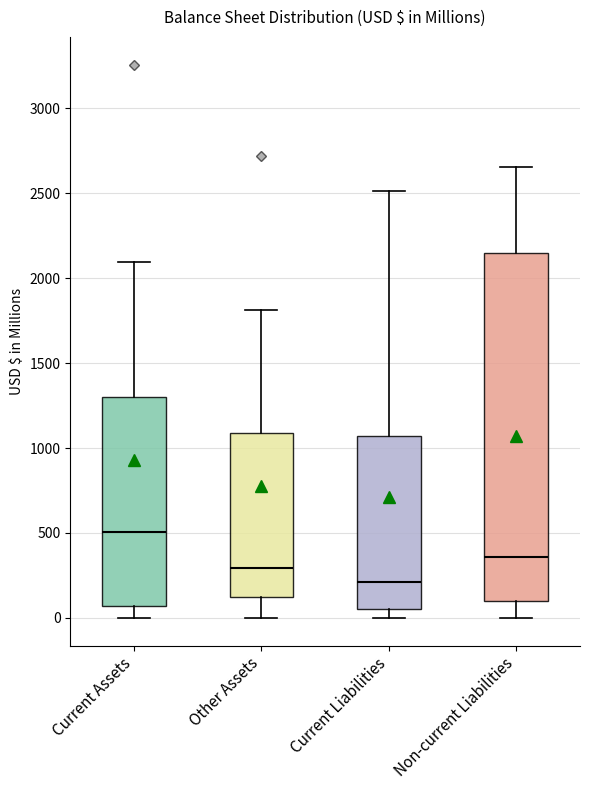

Reading left to right, read every box against the y-axis: the position of its median line, the range the box covers, and the ends of its whiskers. The values are not printed on the chart, so give them approximately, as read against the axis.

Current Assets: median 500, box 50 to 1300, whiskers 0 to 2100
Other Assets: median 300, box 100 to 1100, whiskers 0 to 1800
Current Liabilities: median 200, box 50 to 1050, whiskers 0 to 2500
Non-current Liabilities: median 350, box 100 to 2150, whiskers 0 to 2650